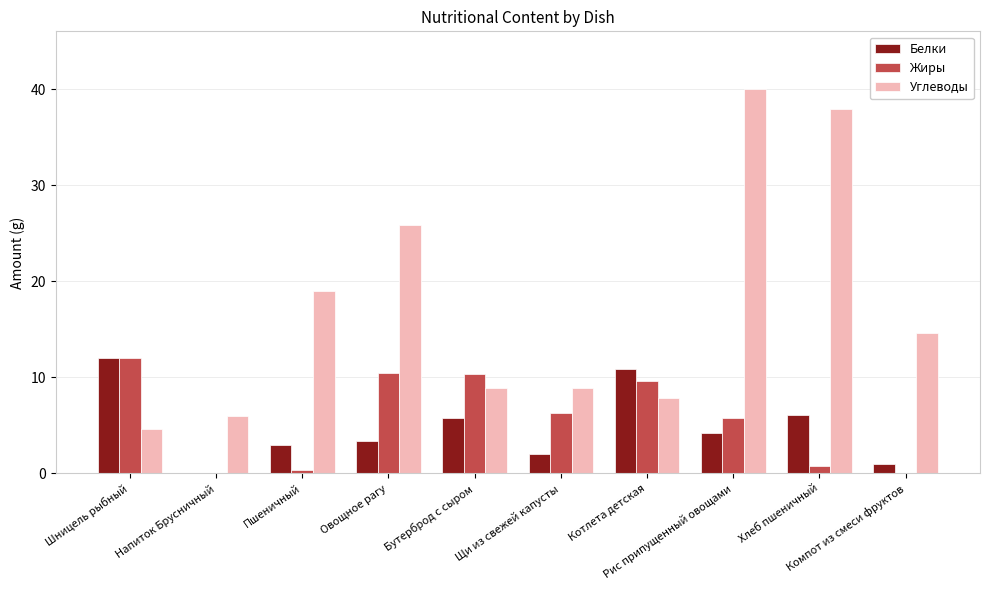

Which category has the lowest value across all series?

Напиток Брусничный